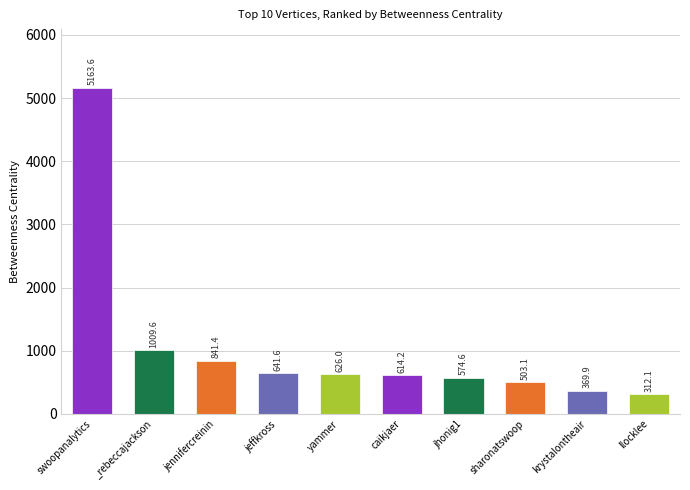

Where is the data nearest to the value 2737?

_rebeccajackson